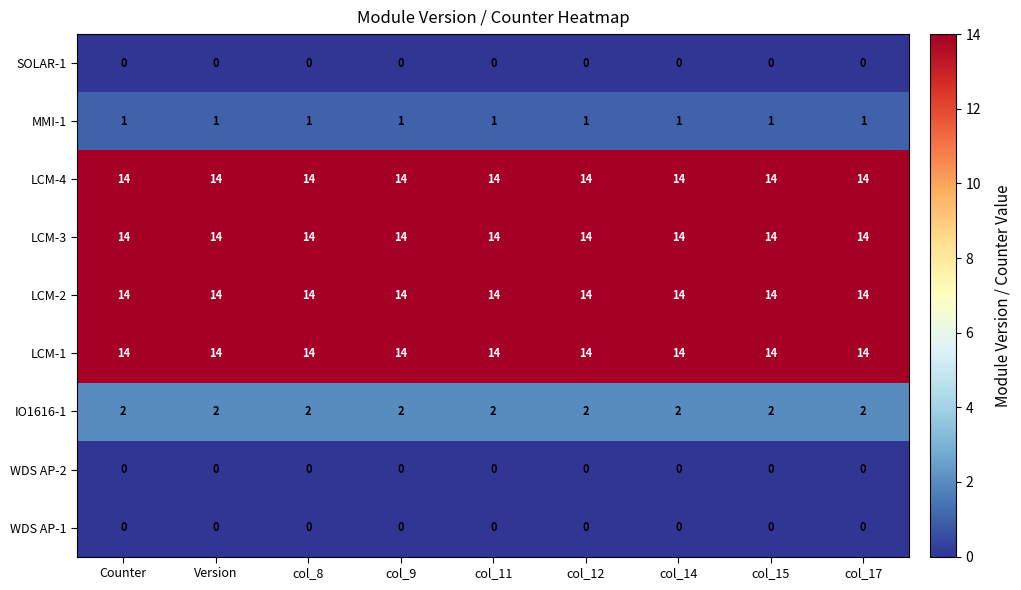

What is the total value across all series at col_17?

59